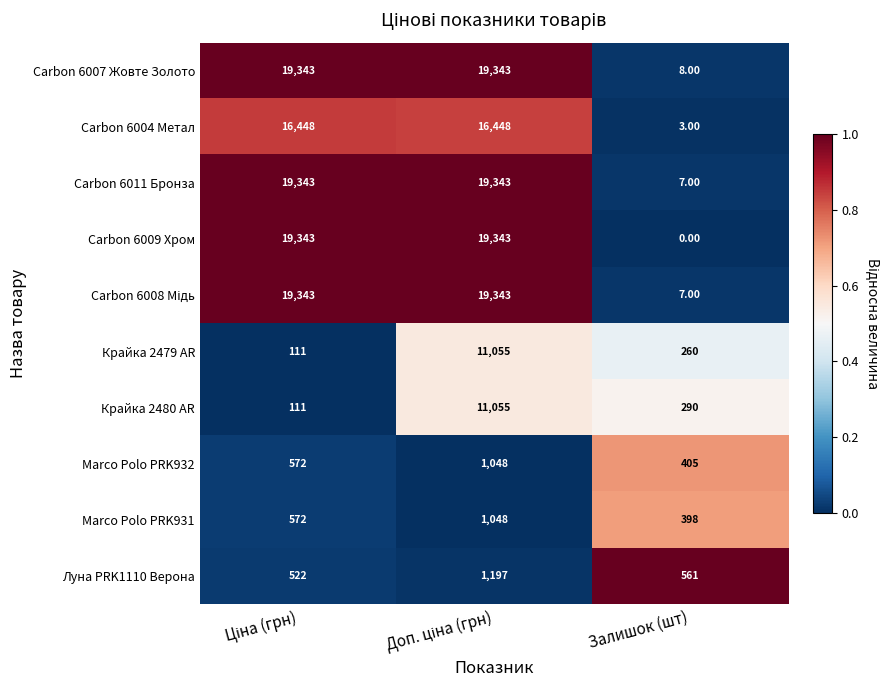

Which series has the largest total across all categories?

Carbon 6007 Жовте Золото